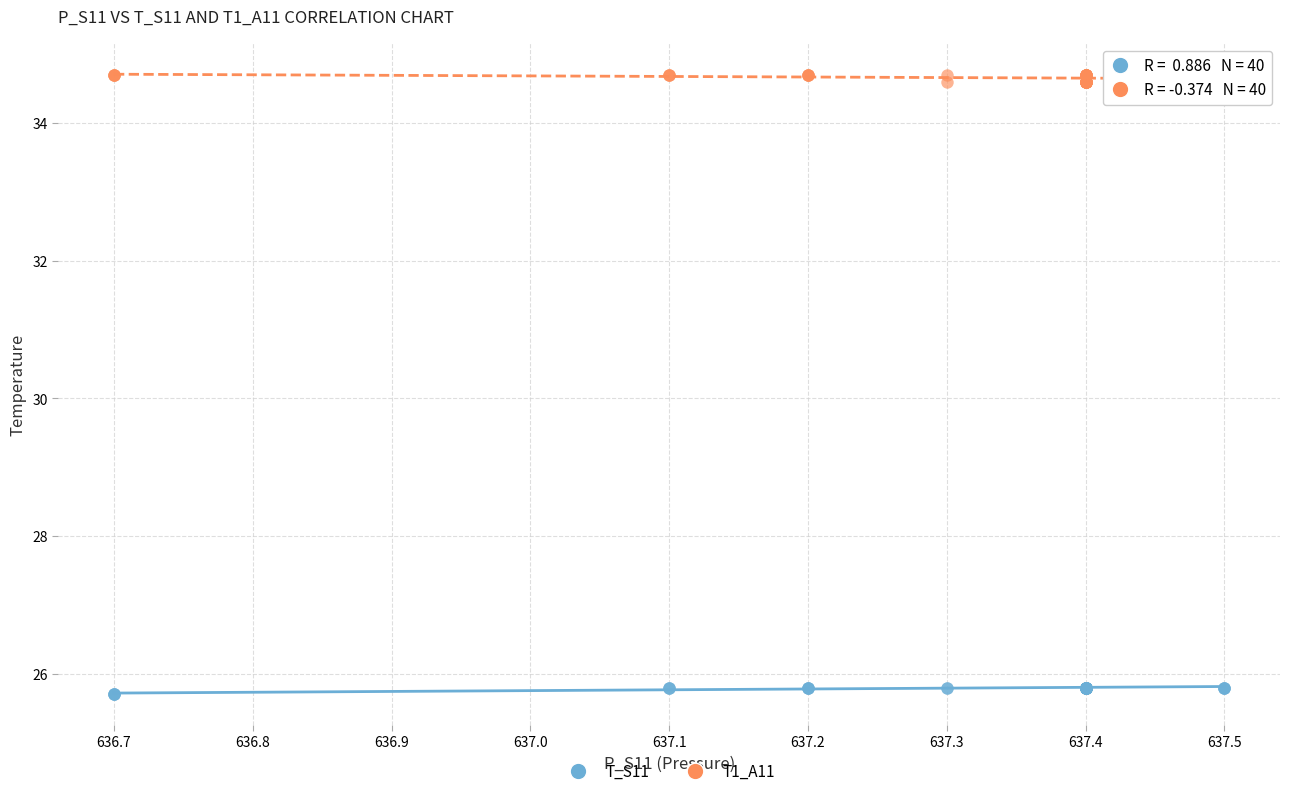

Which series reaches the maximum Y coordinate?

T1_A11